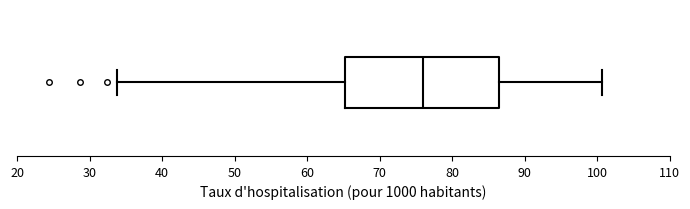

Transcribe this box plot: give where the median line is, the range the box spans, and where the two whiskers end, as read against the x-axis. The values are not printed on the chart, so give them approximately, as read against the axis.

median 76, box 65 to 87, whiskers 34 to 101